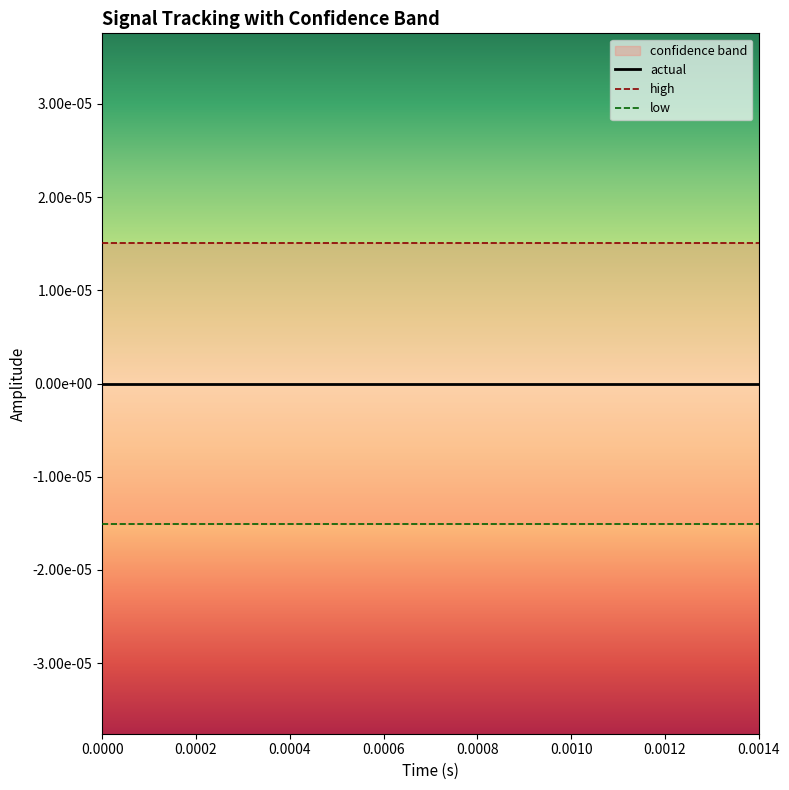

True or false: actual and low intersect in this chart.

False